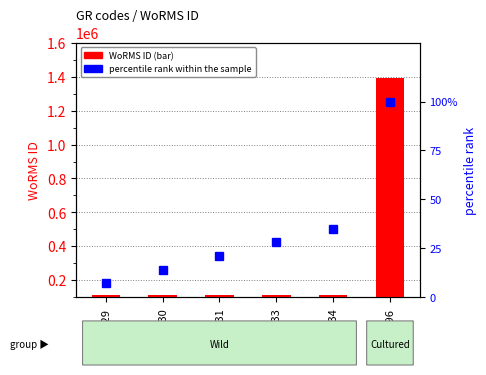

Which series has the largest total across all categories?

WoRMS ID